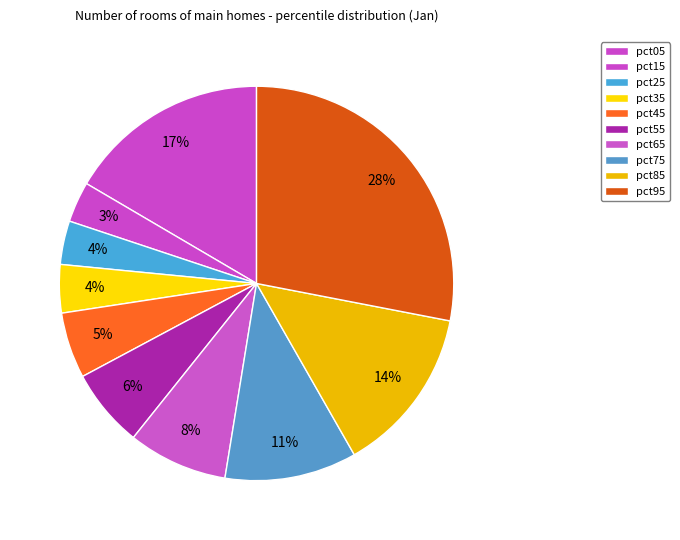

Count the number of slices in the pie.

10